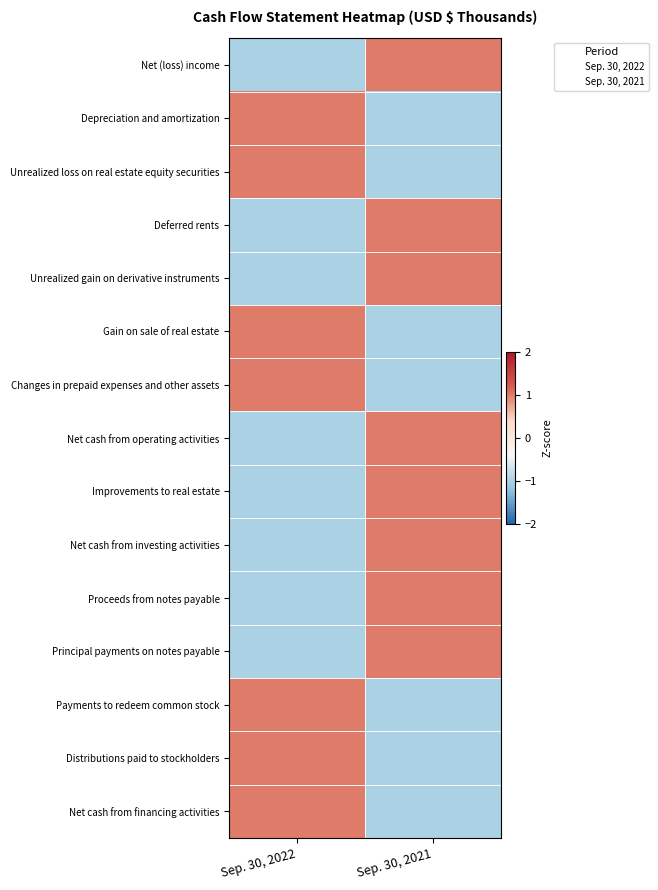

Reading left to right, what are all the values shown in this chart?

Net (loss) income: Sep. 30, 2022=-1	Sep. 30, 2021=1
Depreciation and amortization: Sep. 30, 2022=1	Sep. 30, 2021=-1
Unrealized loss on real estate equity securities: Sep. 30, 2022=1	Sep. 30, 2021=-1
Deferred rents: Sep. 30, 2022=-1	Sep. 30, 2021=1
Unrealized gain on derivative instruments: Sep. 30, 2022=-1	Sep. 30, 2021=1
Gain on sale of real estate: Sep. 30, 2022=1	Sep. 30, 2021=-1
Changes in prepaid expenses and other assets: Sep. 30, 2022=1	Sep. 30, 2021=-1
Net cash from operating activities: Sep. 30, 2022=-1	Sep. 30, 2021=1
Improvements to real estate: Sep. 30, 2022=-1	Sep. 30, 2021=1
Net cash from investing activities: Sep. 30, 2022=-1	Sep. 30, 2021=1
Proceeds from notes payable: Sep. 30, 2022=-1	Sep. 30, 2021=1
Principal payments on notes payable: Sep. 30, 2022=-1	Sep. 30, 2021=1
Payments to redeem common stock: Sep. 30, 2022=1	Sep. 30, 2021=-1
Distributions paid to stockholders: Sep. 30, 2022=1	Sep. 30, 2021=-1
Net cash from financing activities: Sep. 30, 2022=1	Sep. 30, 2021=-1